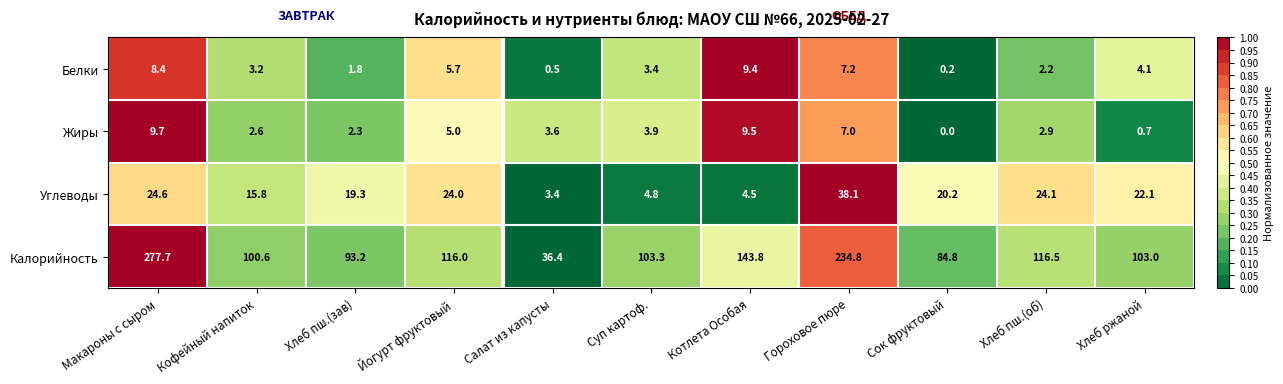

At which label does Углеводы first exceed 20?

Макароны с сыром